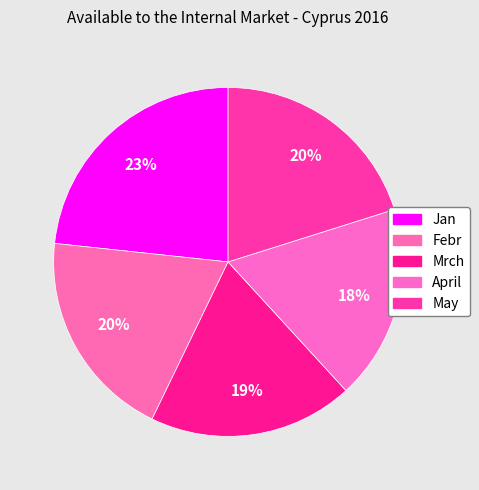

How many segments does this pie chart have?

5